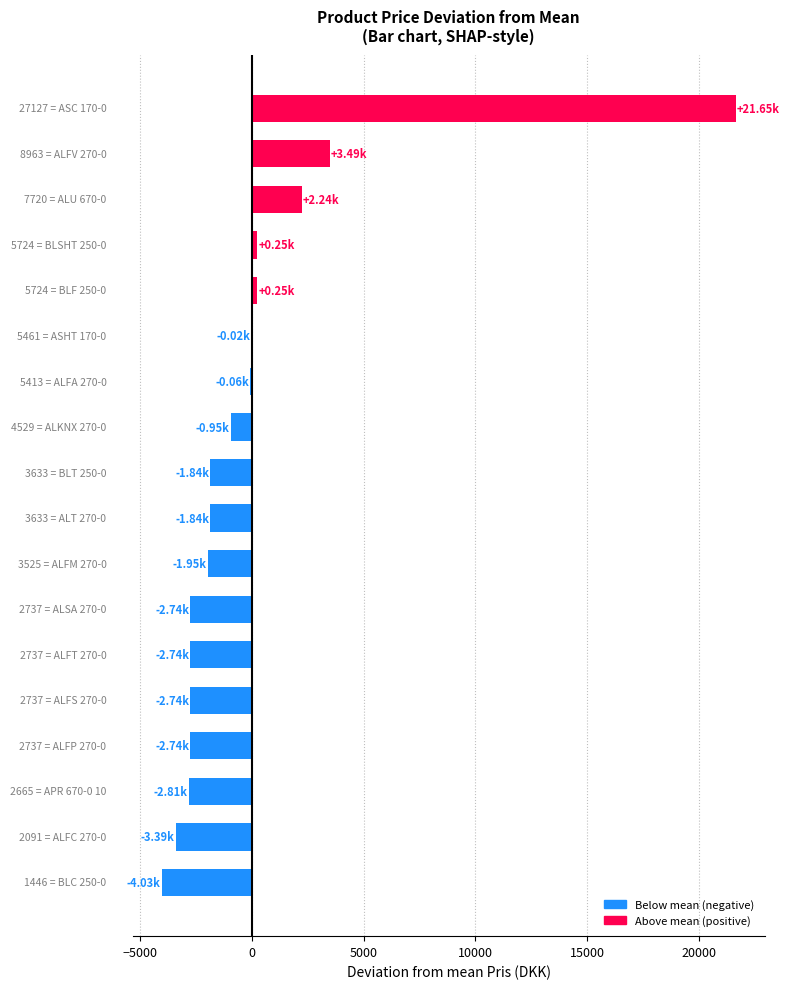

How many data points does each series have?

18